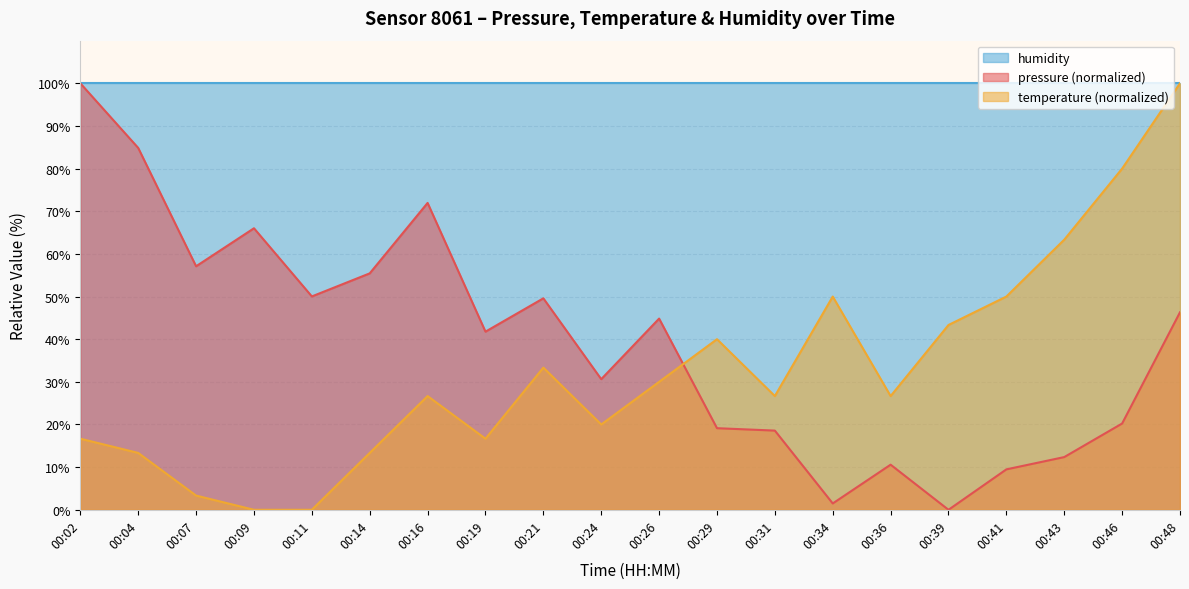

How many interior local valleys does the temperature series have?

4